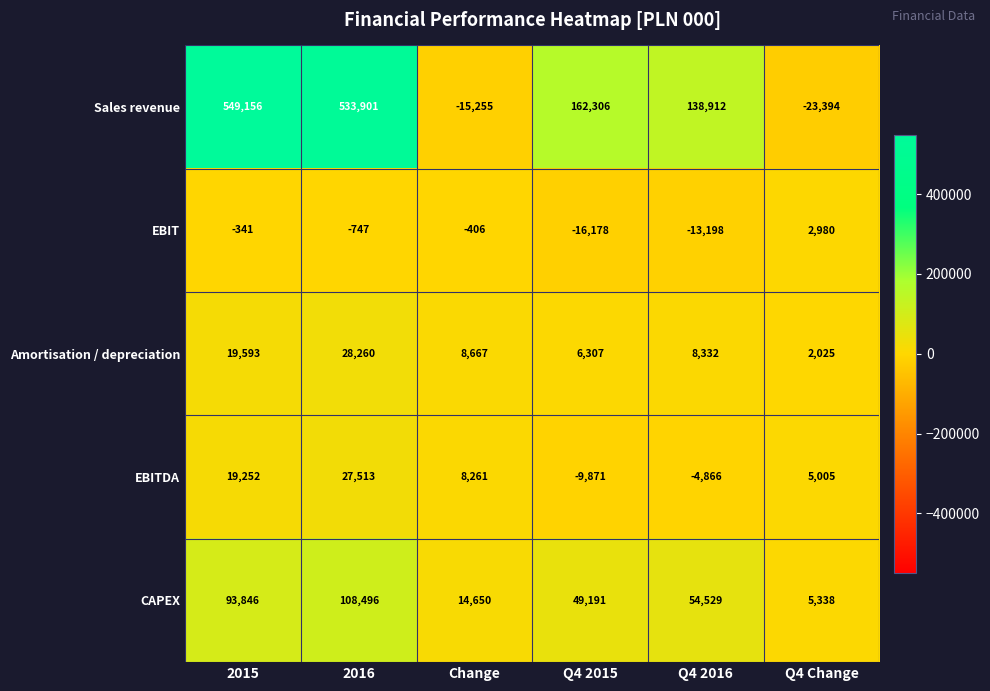

At which category is the sum across all series the highest?

2016